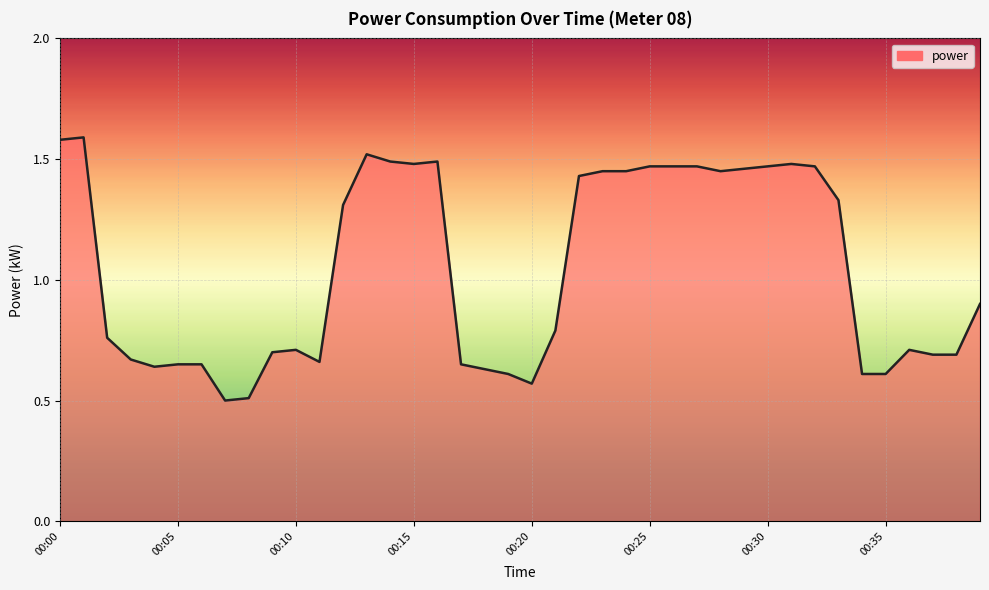

What is the minimum value shown in the chart?

0.5